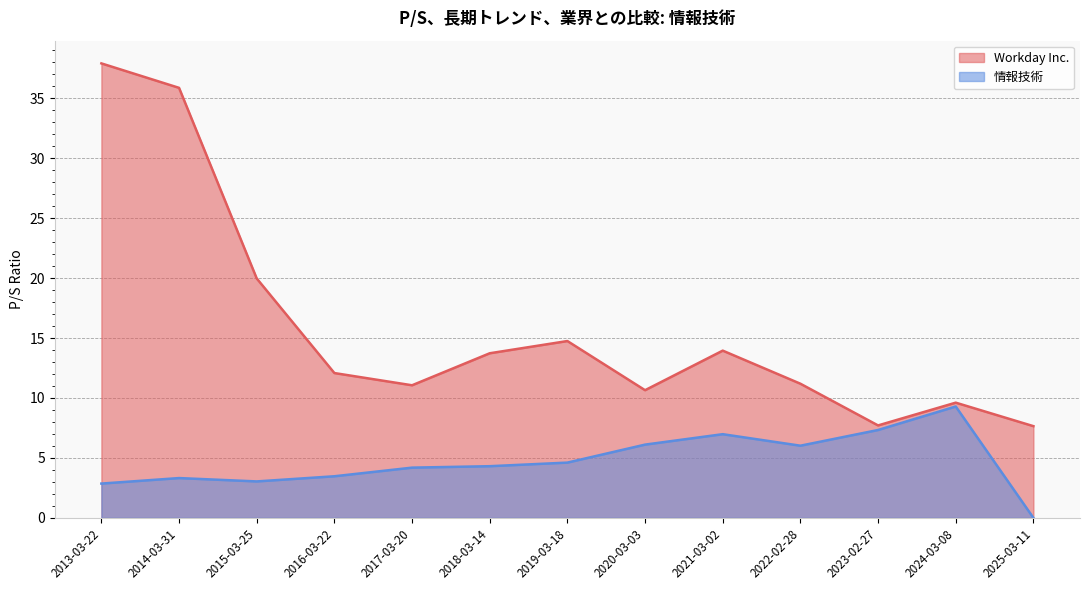

Rank the categories by Workday Inc. value from highest to lowest.

2013-03-22, 2014-03-31, 2015-03-25, 2019-03-18, 2021-03-02, 2018-03-14, 2016-03-22, 2022-02-28, 2017-03-20, 2020-03-03, 2024-03-08, 2023-02-27, 2025-03-11